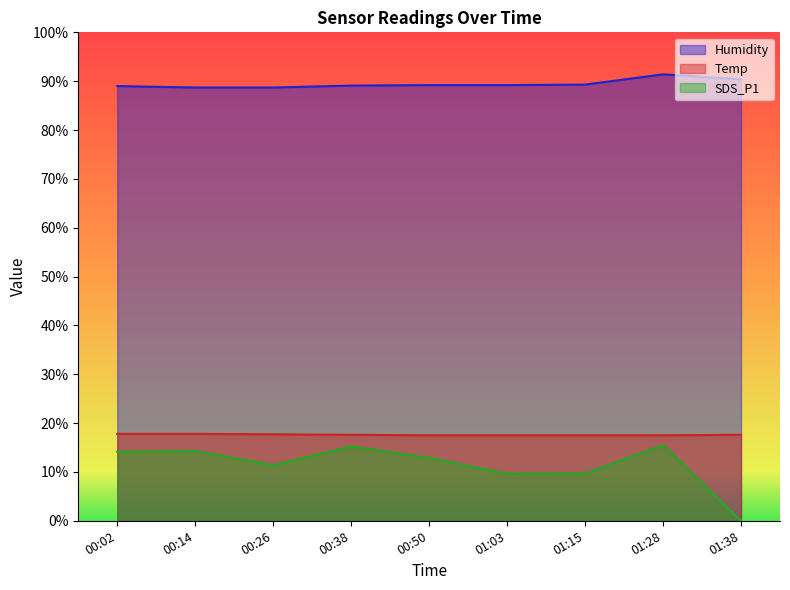

At 01:15, list the series in order from largest to smallest.

Humidity, Temp, SDS_P1